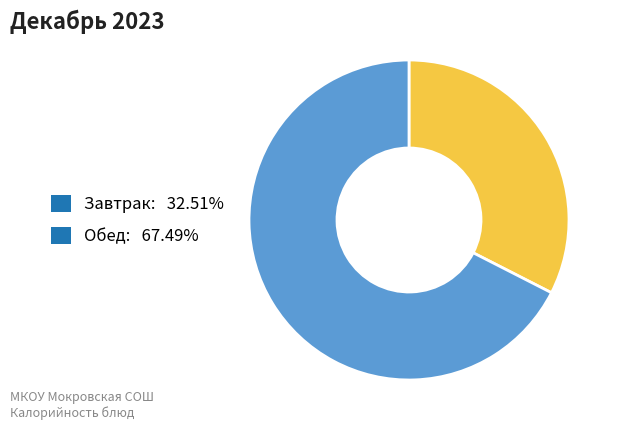

Is there any slice that represents more than half of the pie?

Yes